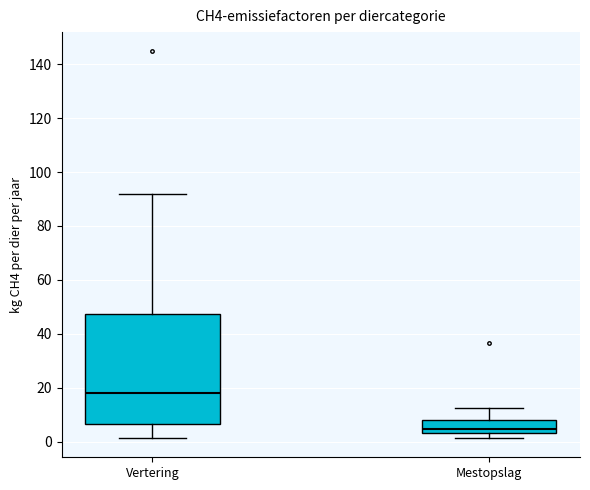

Reading left to right, read every box against the y-axis: the position of its median line, the range the box covers, and the ends of its whiskers. The values are not printed on the chart, so give them approximately, as read against the axis.

Vertering: median 18, box 6 to 48, whiskers 2 to 92
Mestopslag: median 4 (just above the box's lower edge), box 4 to 8, whiskers 2 to 12